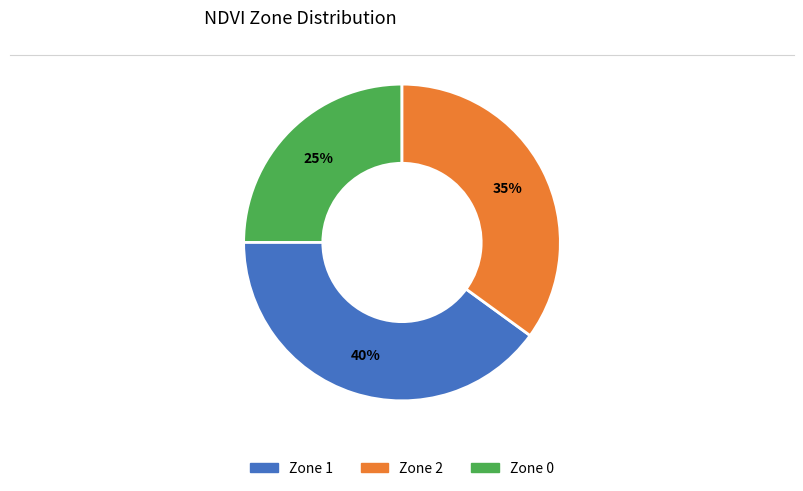

Rank the categories by value from highest to lowest.

Zone 2, Zone 0, Zone 1